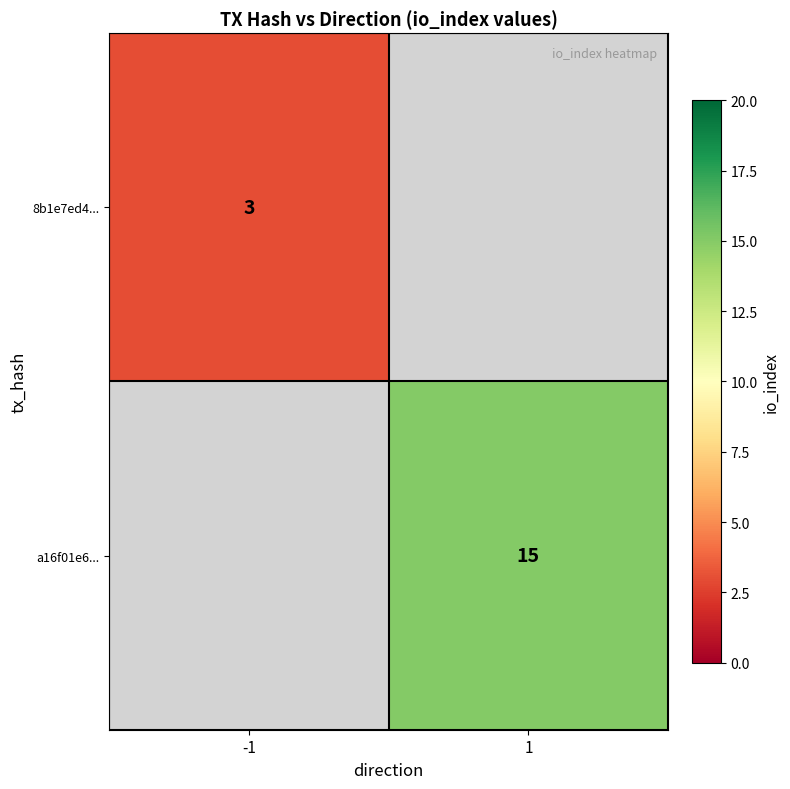

The value of a16f01e6... at 1 is 15. True or false?

True